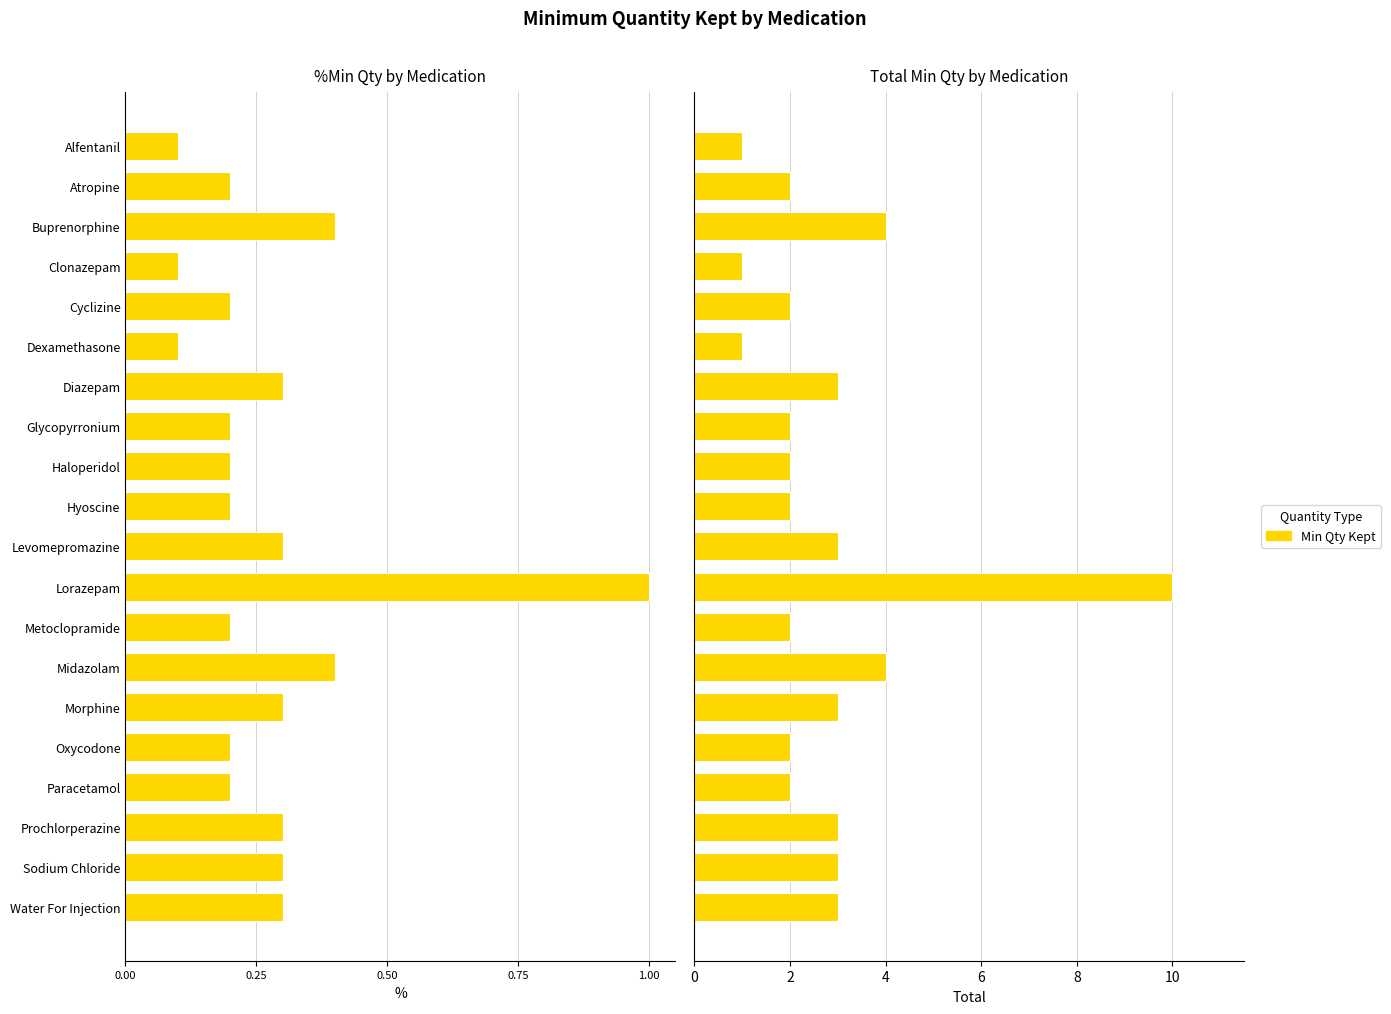

True or false: the data shows 3 at Sodium Chloride.

True